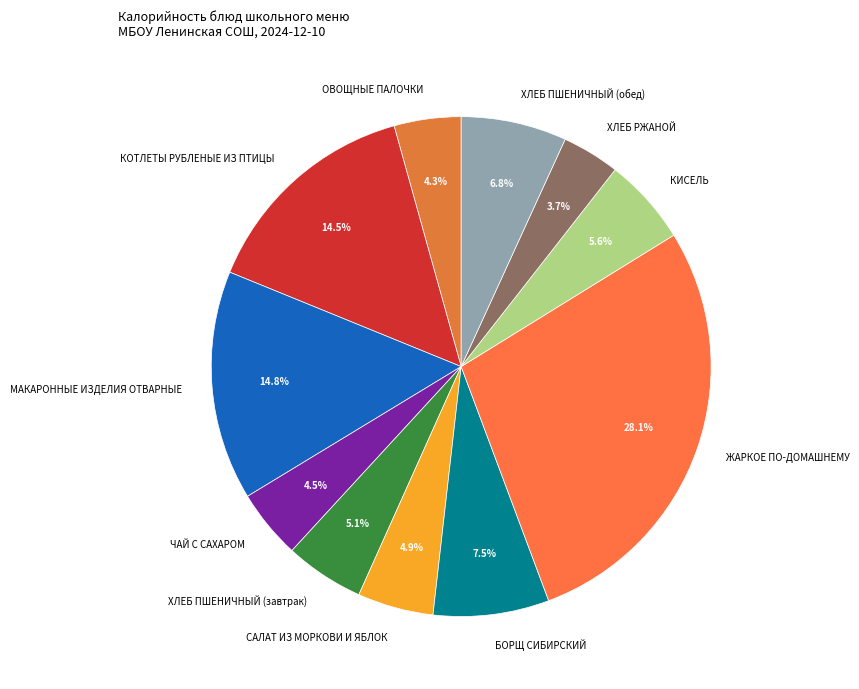

Is the sum of ЧАЙ С САХАРОМ and ОВОЩНЫЕ ПАЛОЧКИ greater than half?

No